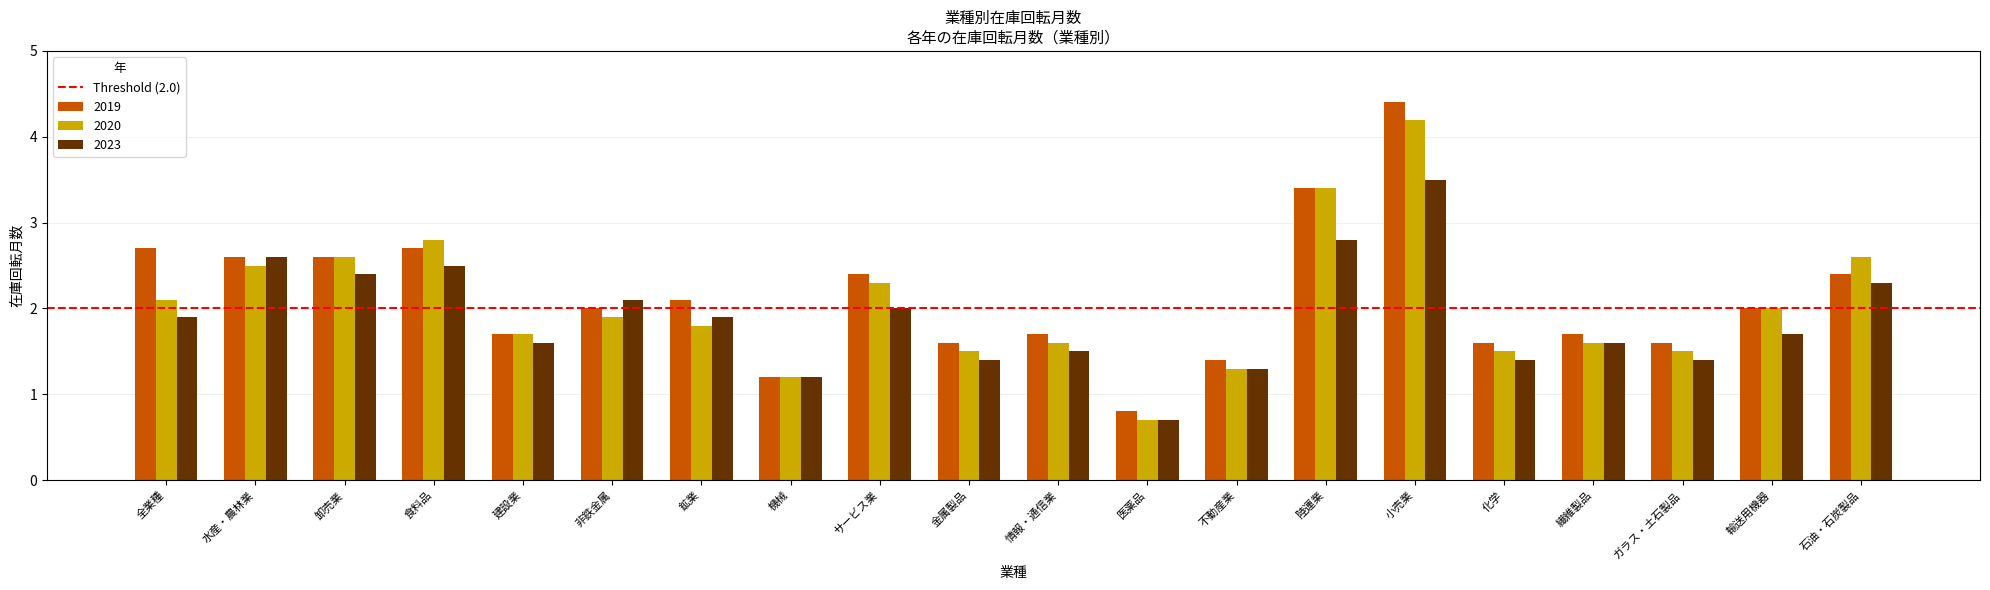

At which category is the sum across all series the highest?

小売業